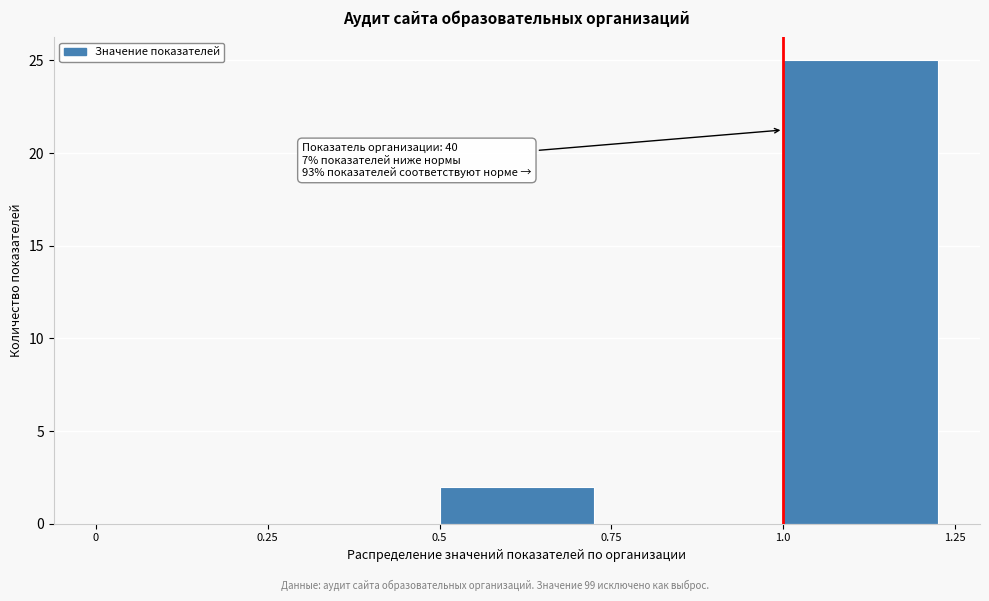

Over which range of the x-axis is the bar tallest?

1.0 to 1.25